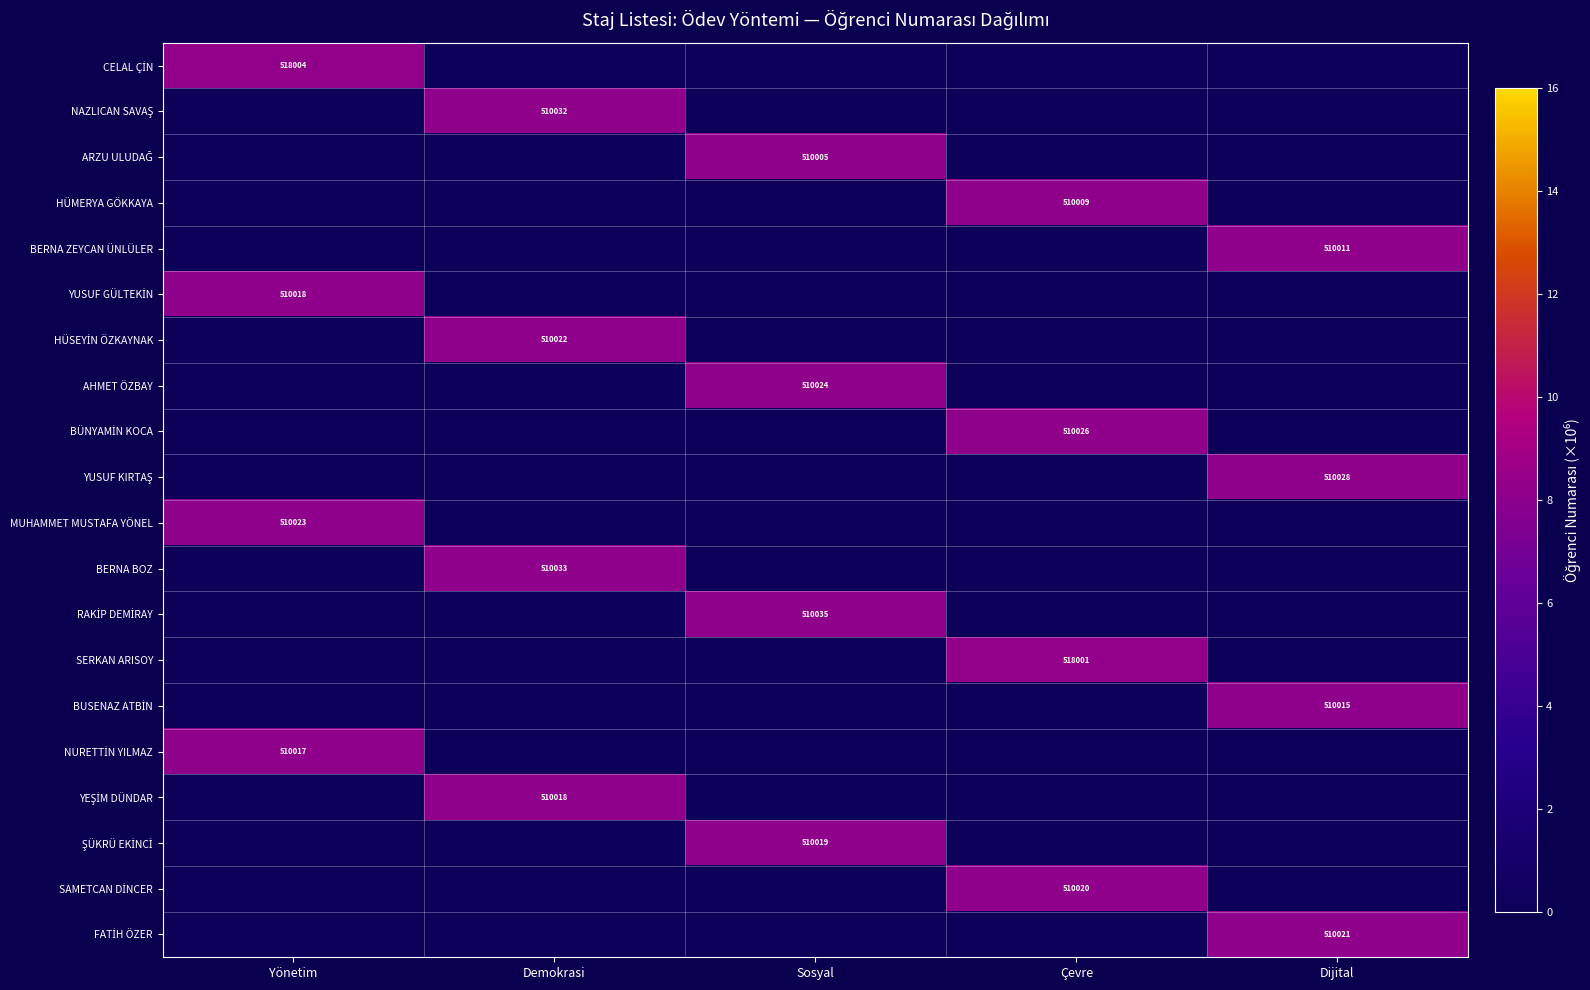

The SERKAN ARISOY series shows 518001 at Çevre. True or false?

True